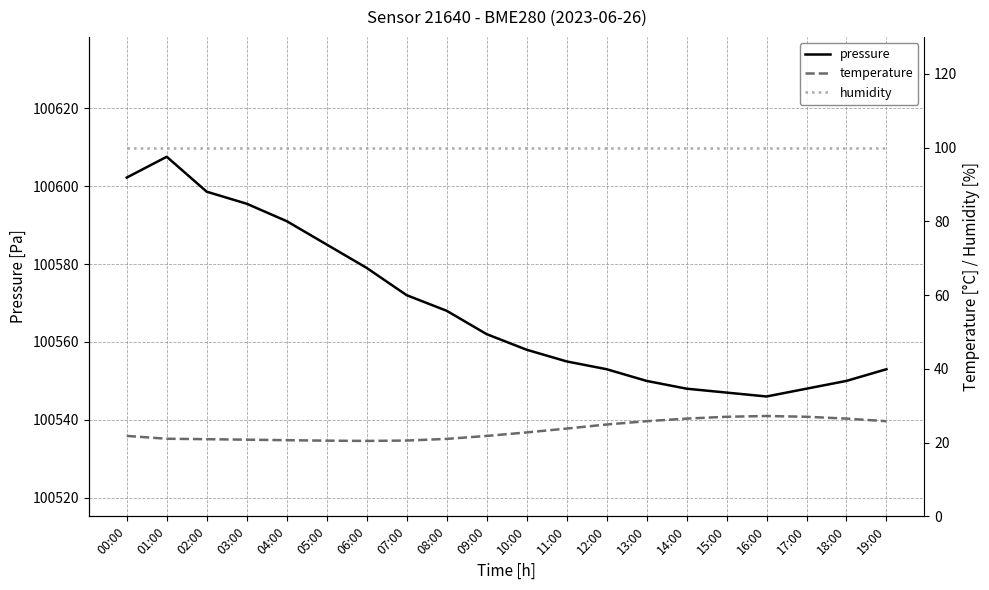

True or false: pressure and temperature cross at least once.

False